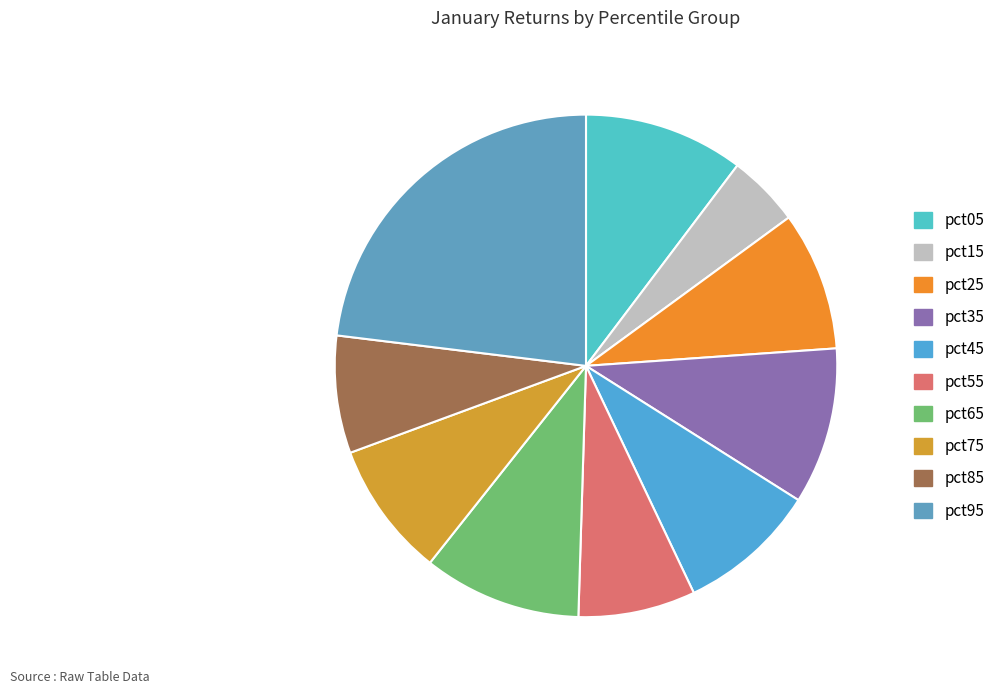

What is the smallest slice in the pie chart?

pct15